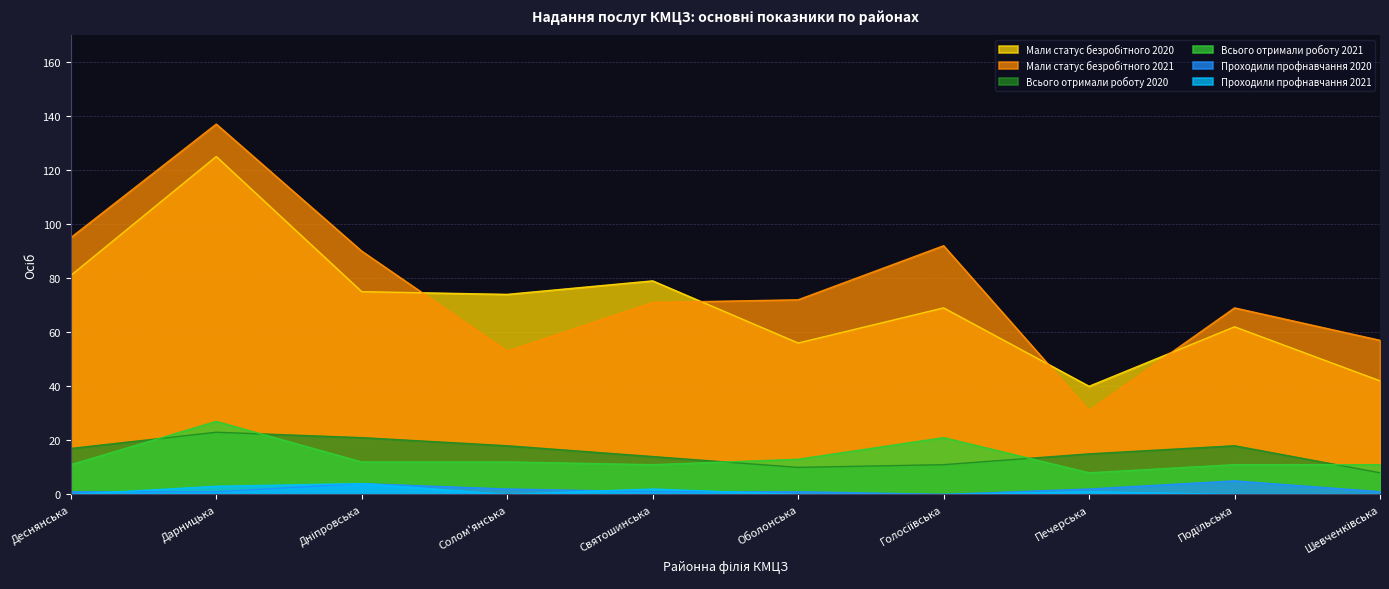

At how many categories does at least one series exceed 92?

2